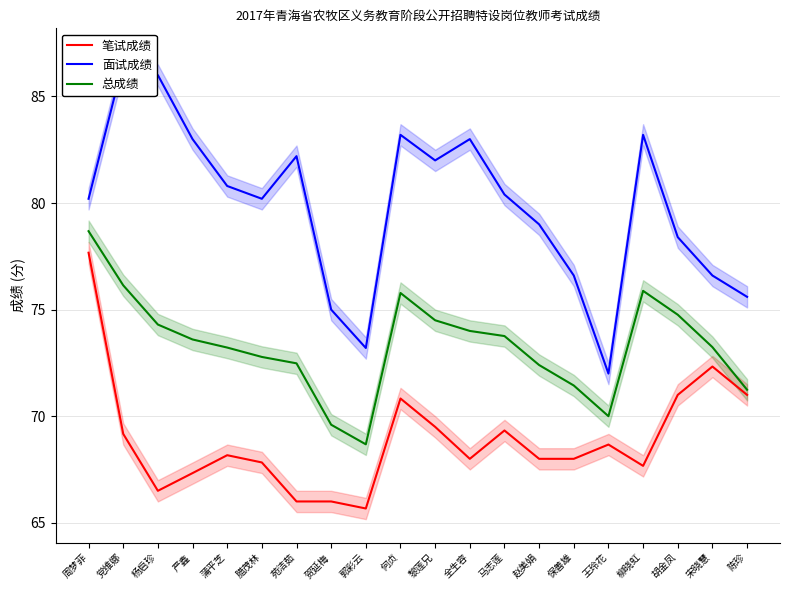

Which category has the lowest value across all series?

郭彩云